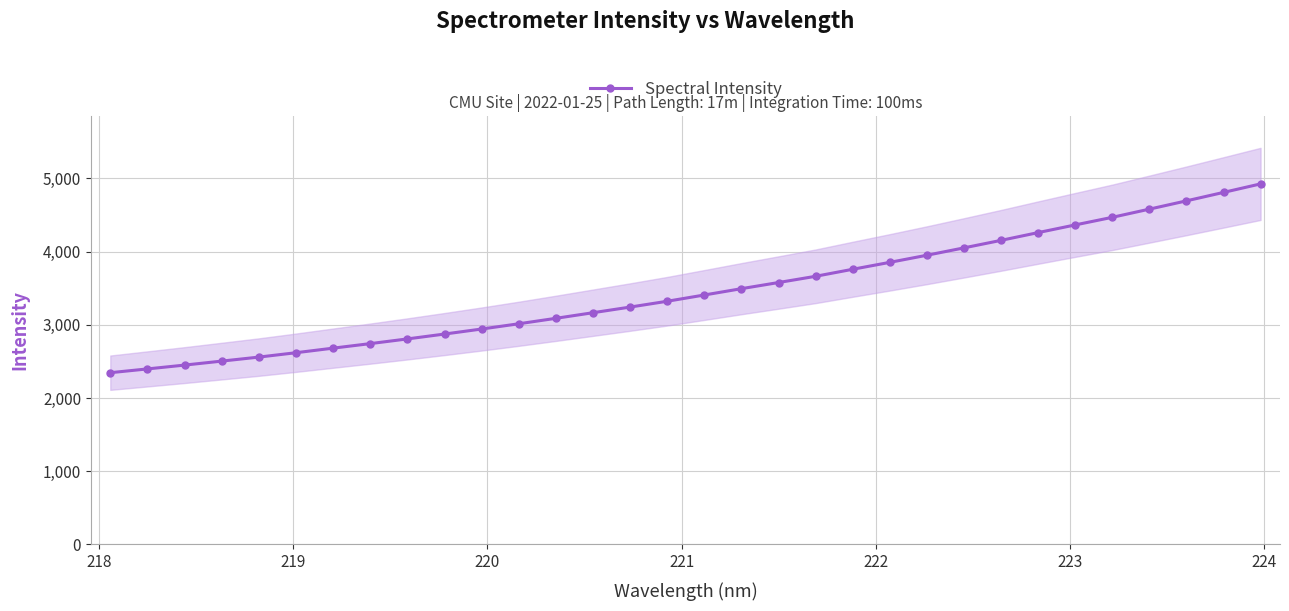

What is the maximum value for Spectral Intensity?

4925.1